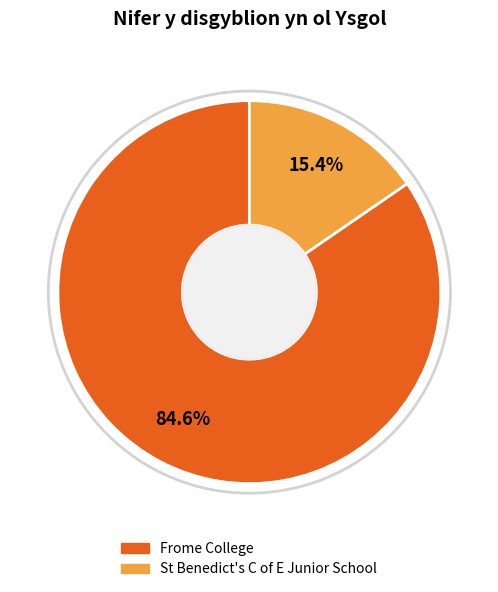

To the nearest percent, what portion does Frome College represent?

85%